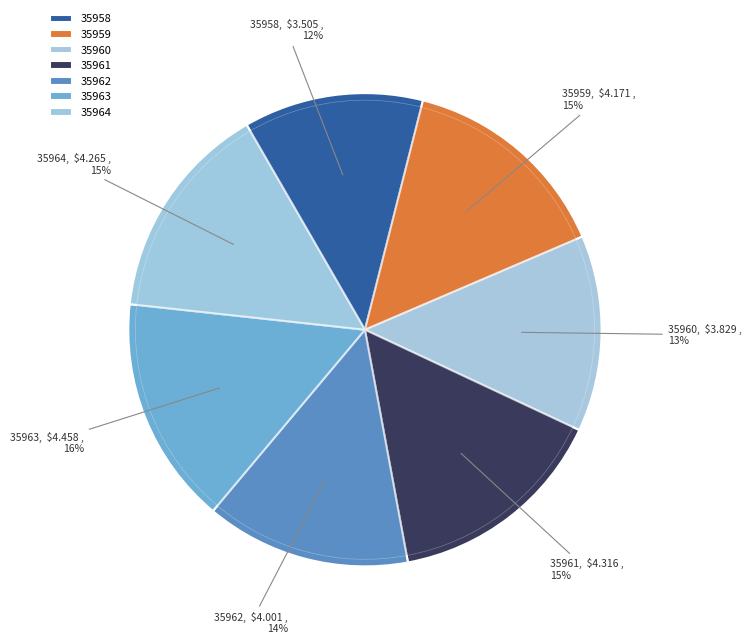

What is the smallest slice in the pie chart?

35958